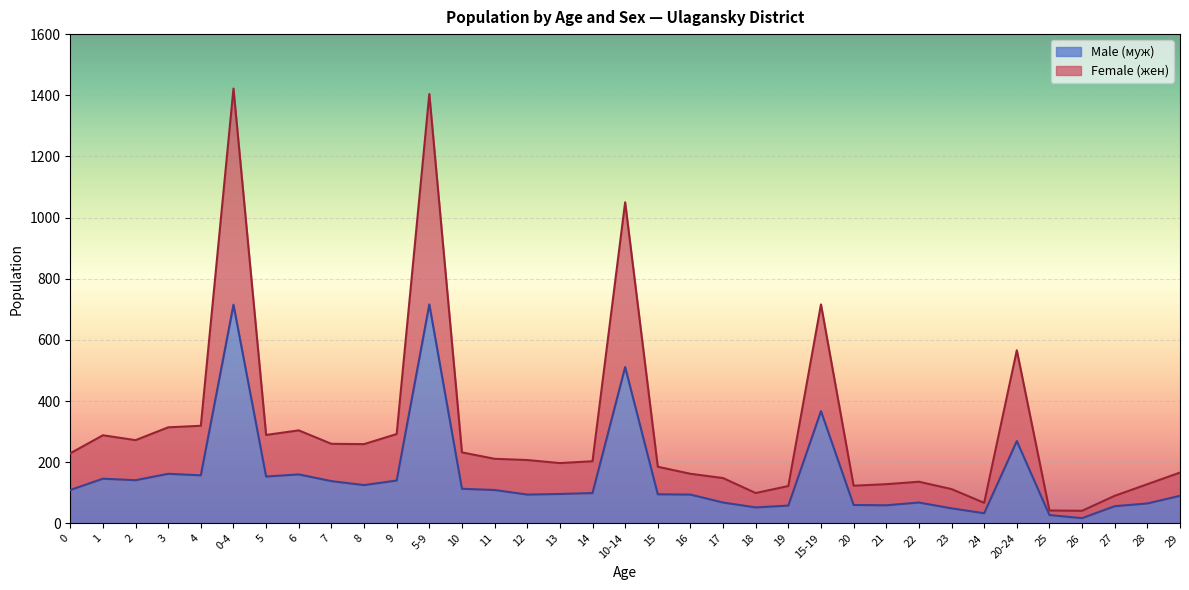

True or false: Female (жен) and Male (муж) cross at least once.

False